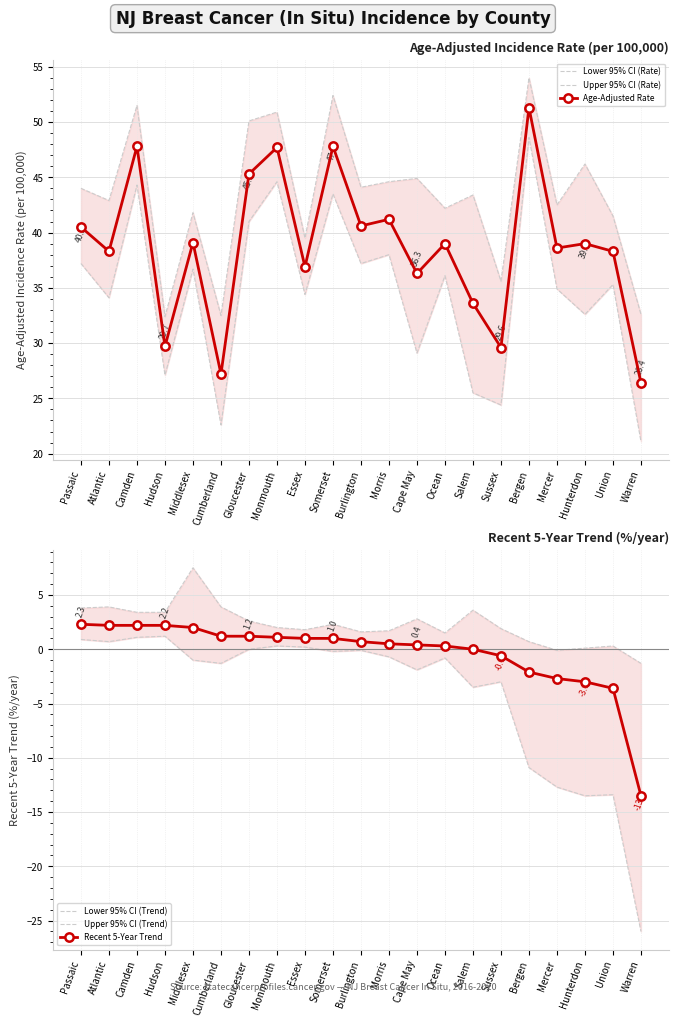

Reading right to left, extract all data points from this chart.

Lower 95% CI (Rate): 21.1	35.3	32.6	34.9	48.6	24.4	25.5	36.1	29.1	38.0	37.2	43.5	34.4	44.6	41.0	22.6	36.7	27.1	44.3	34.1	37.2
Upper 95% CI (Rate): 32.6	41.5	46.2	42.5	54.0	35.6	43.4	42.2	44.9	44.6	44.1	52.4	39.5	50.9	50.1	32.5	41.8	32.4	51.5	42.9	44.0
Age-Adjusted Rate: 26.4	38.3	39.0	38.6	51.3	29.6	33.6	39.0	36.3	41.2	40.6	47.8	36.9	47.7	45.3	27.2	39.1	29.7	47.8	38.3	40.5
Lower 95% CI (Trend): -26.0	-13.4	-13.5	-12.7	-10.9	-3.0	-3.5	-0.8	-1.9	-0.7	-0.1	-0.2	0.2	0.3	0.0	-1.3	-1.0	1.2	1.1	0.7	0.9
Upper 95% CI (Trend): -1.3	0.3	0.1	-0.1	0.7	1.9	3.6	1.5	2.8	1.7	1.6	2.3	1.8	2.0	2.6	3.9	7.5	3.4	3.4	3.9	3.8
Recent 5-Year Trend: -13.5	-3.6	-3.0	-2.7	-2.1	-0.6	0.0	0.3	0.4	0.5	0.7	1.0	1.0	1.1	1.2	1.2	2.0	2.2	2.2	2.2	2.3